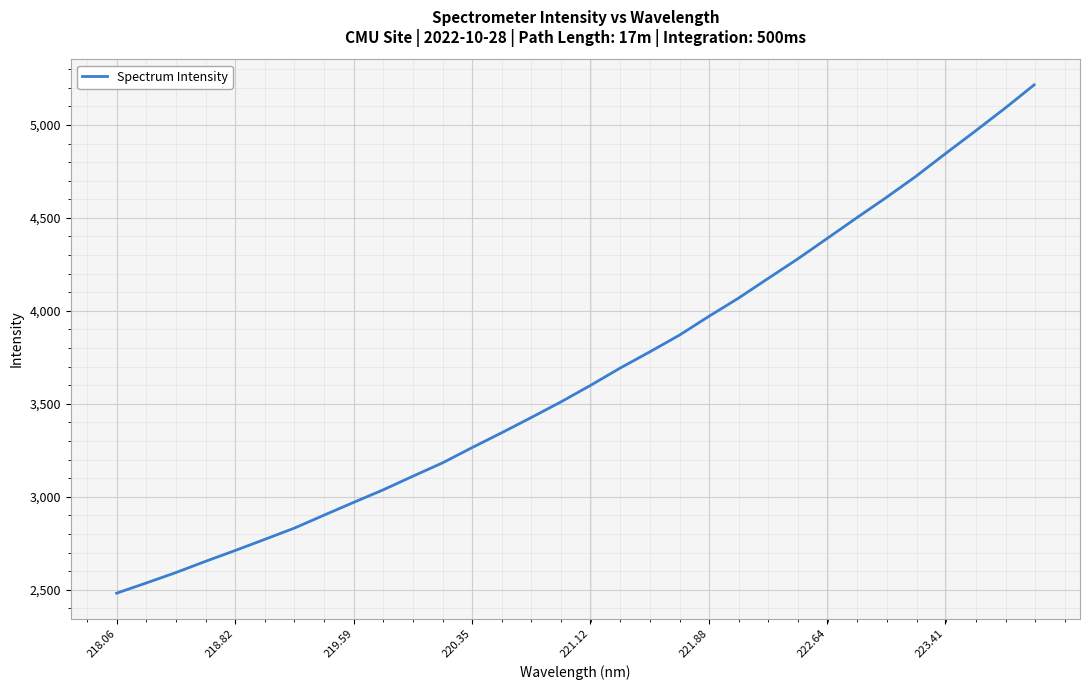

What is the greatest value displayed?

5215.4